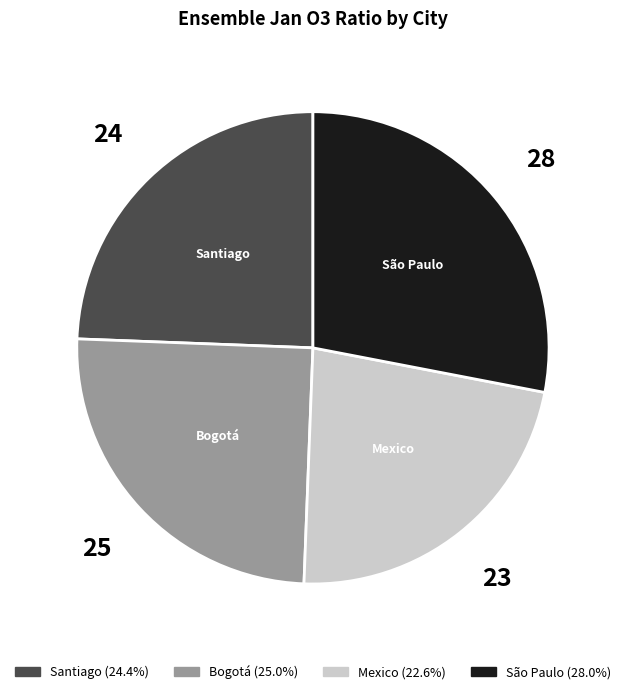

Is it true that Mexico is 23% of the pie?

True